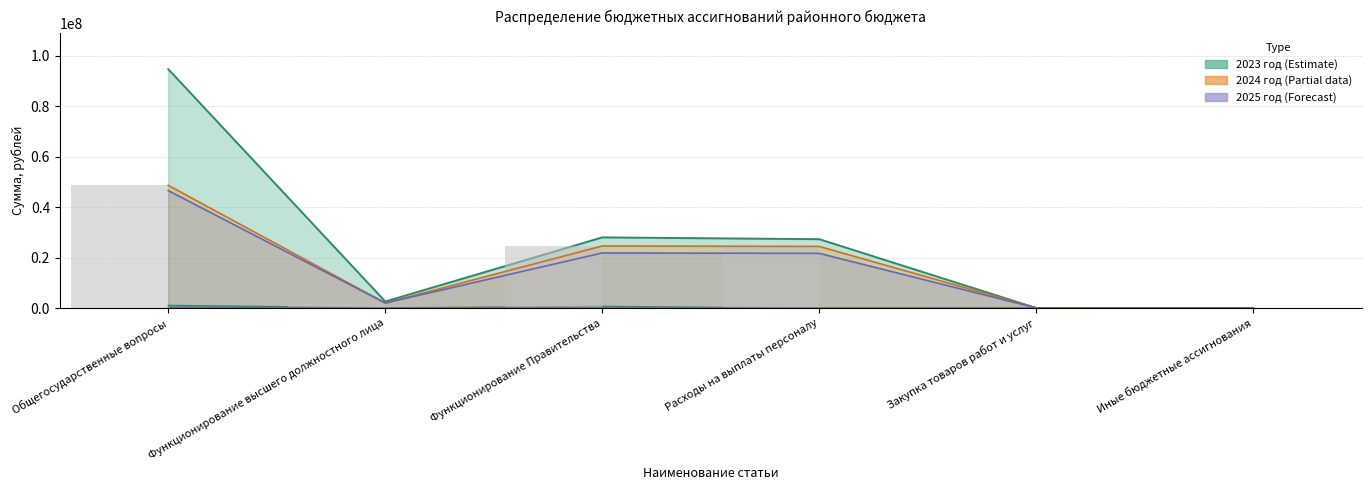

Which label corresponds to the largest value in the chart?

Общегосударственные вопросы